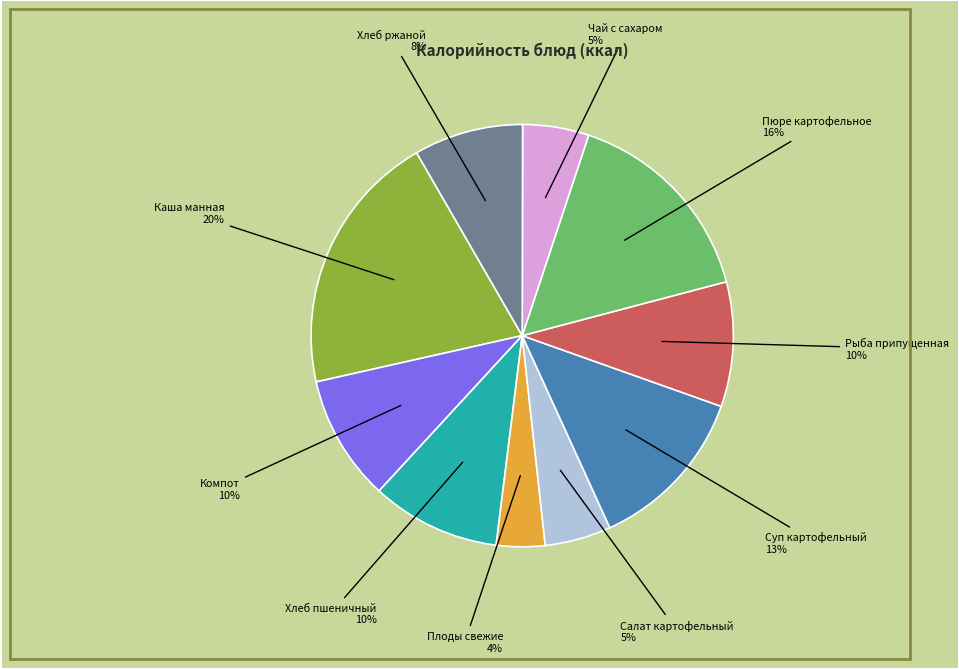

The Плоды свежие slice represents 4% of the pie. True or false?

True